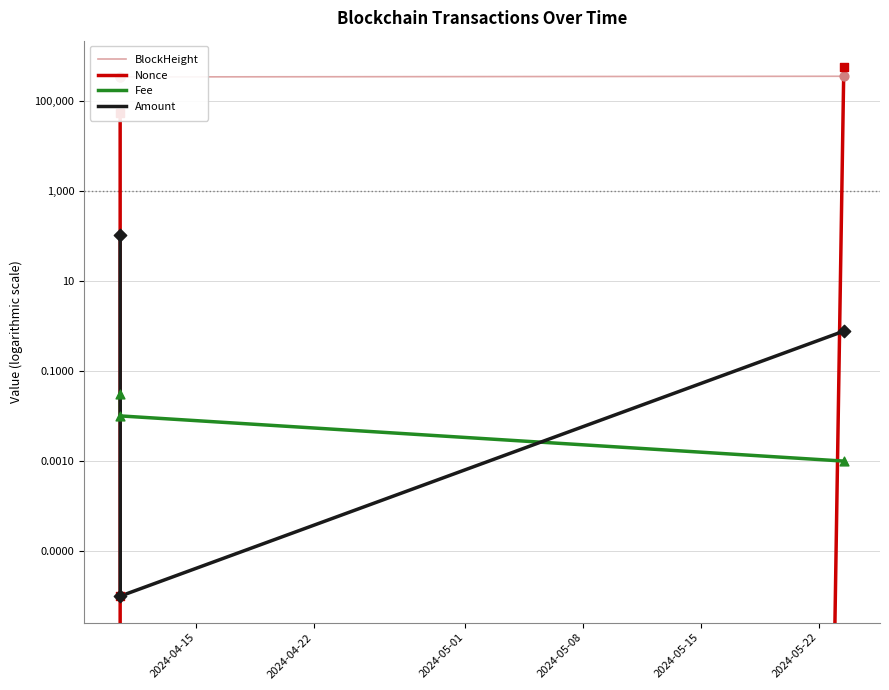

What are all the series names shown in the legend?

BlockHeight, Nonce, Fee, Amount